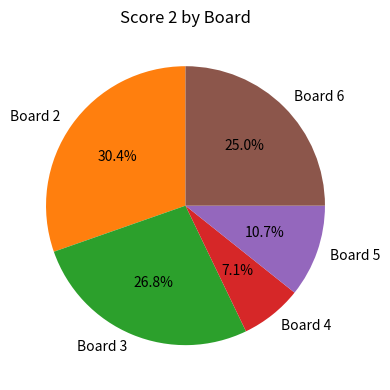

Does Board 3 represent more than half of the total?

No